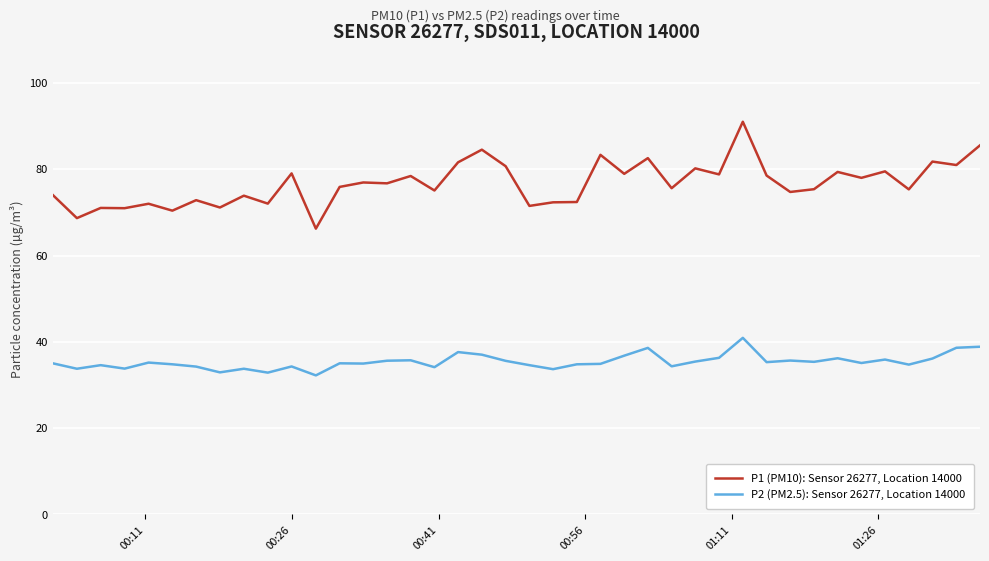

Which series has the largest total across all categories?

P1 (PM10): Sensor 26277, Location 14000